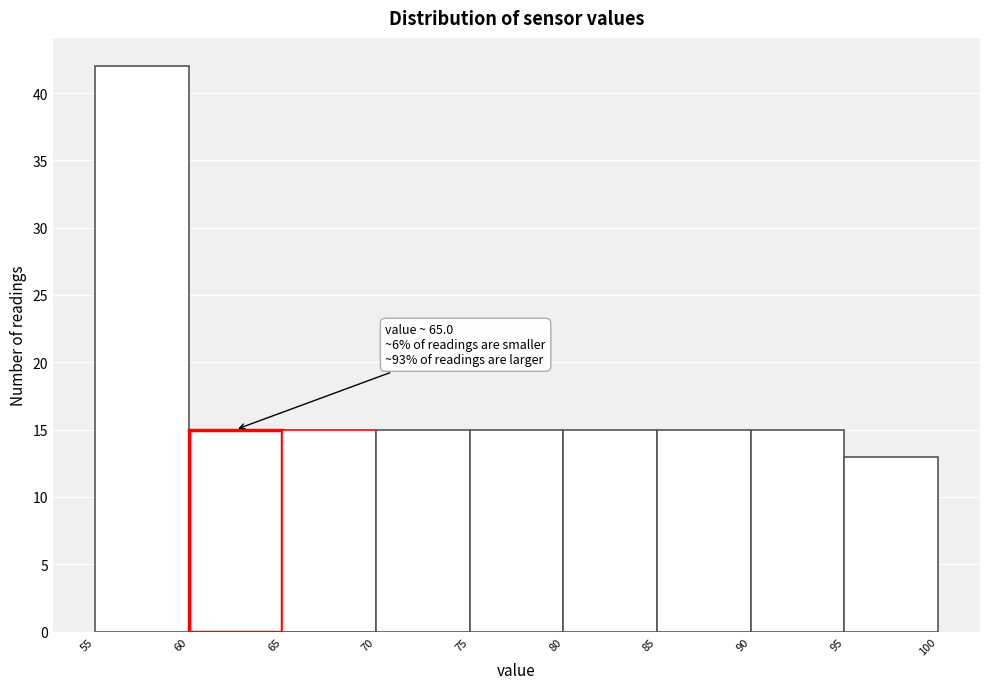

Which range on the x-axis has the tallest bar?

55 to 60